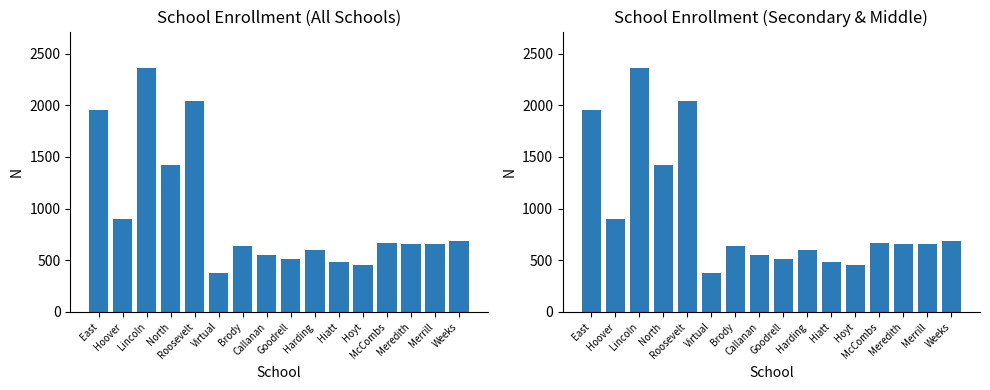

How many values are below 662?

8